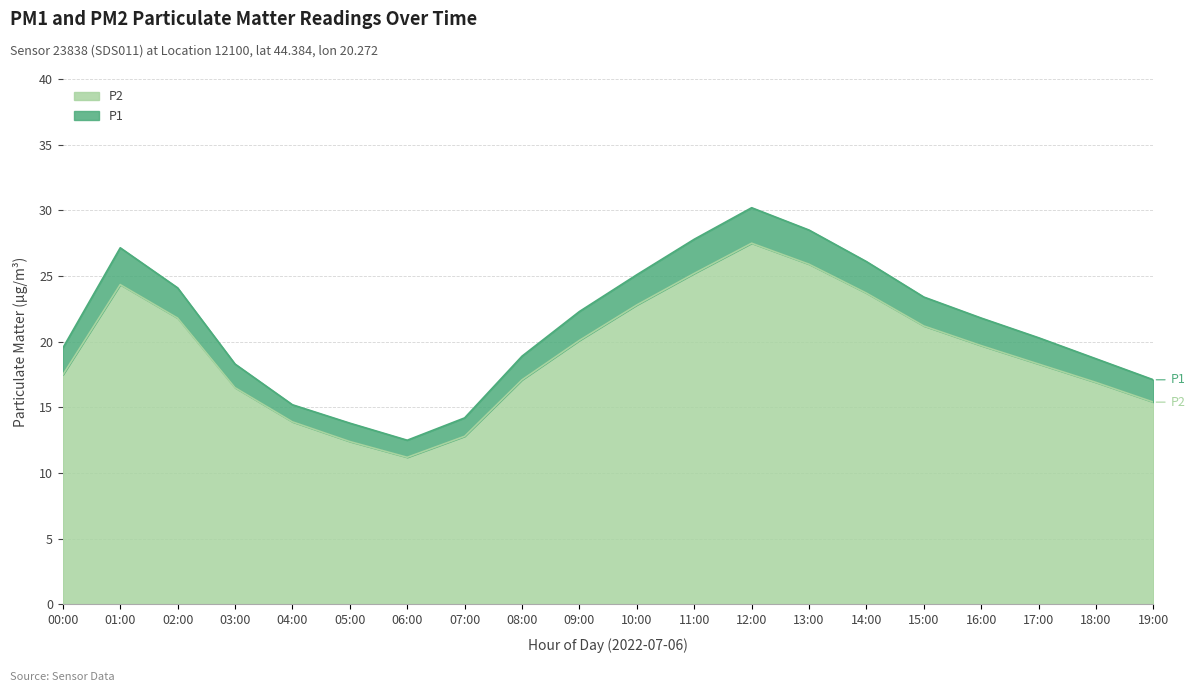

What is the smallest value displayed?

11.2